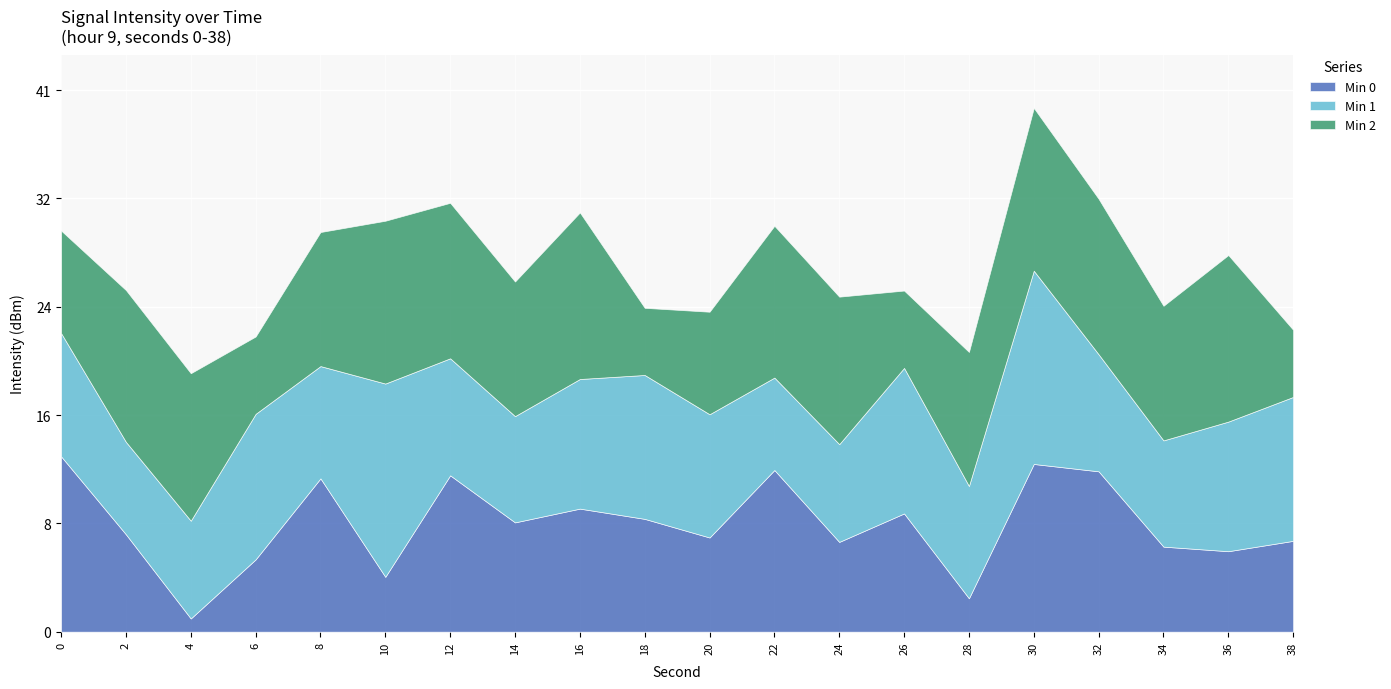

What are all the series names shown in the legend?

Min 0, Min 1, Min 2